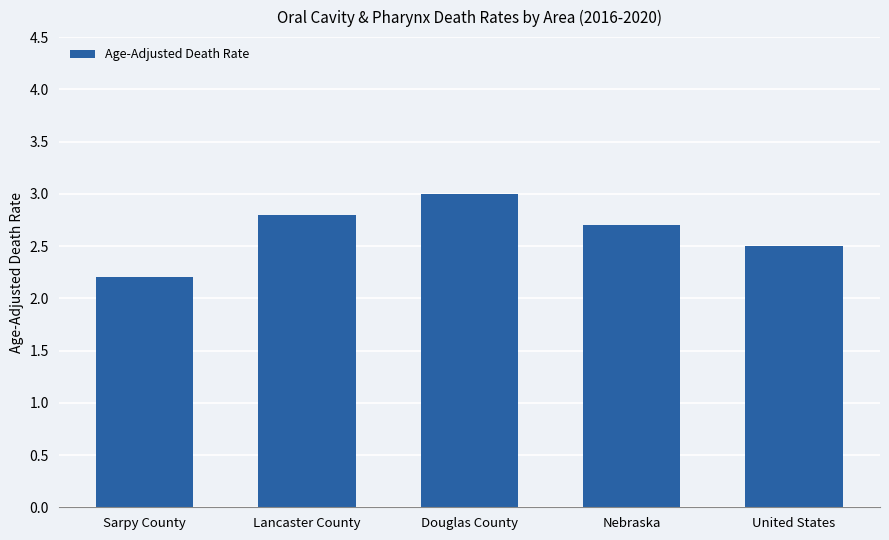

Which has a higher value, Sarpy County or Lancaster County?

Lancaster County